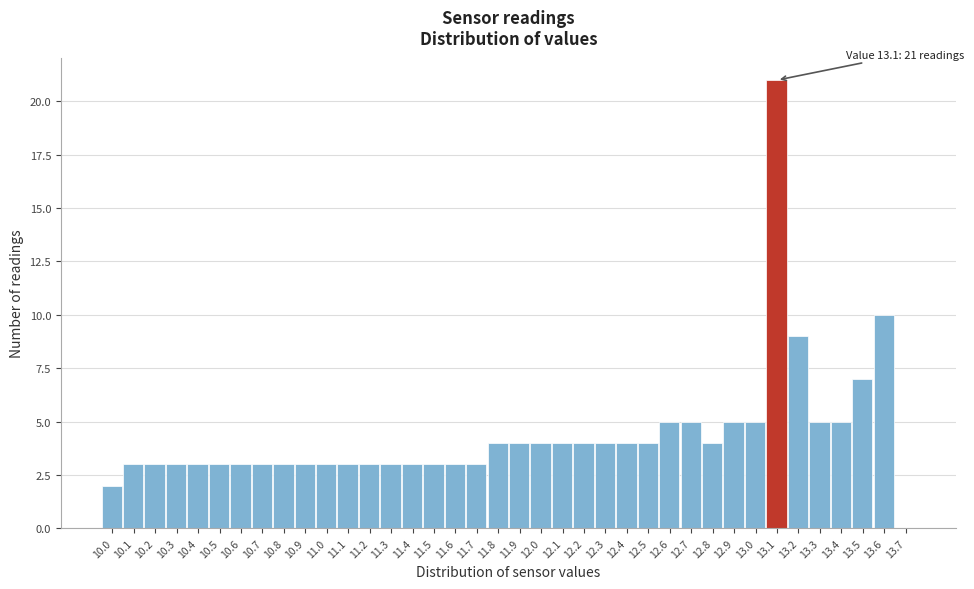

Over which range of the x-axis is the bar tallest?

13.05 to 13.15